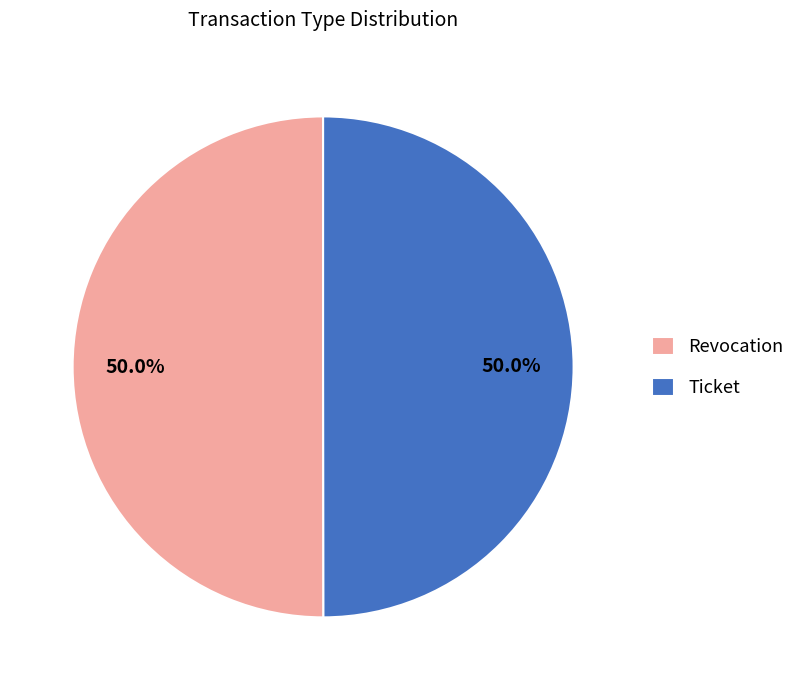

Combined, what portion of the pie is Revocation and Ticket?

100.0%